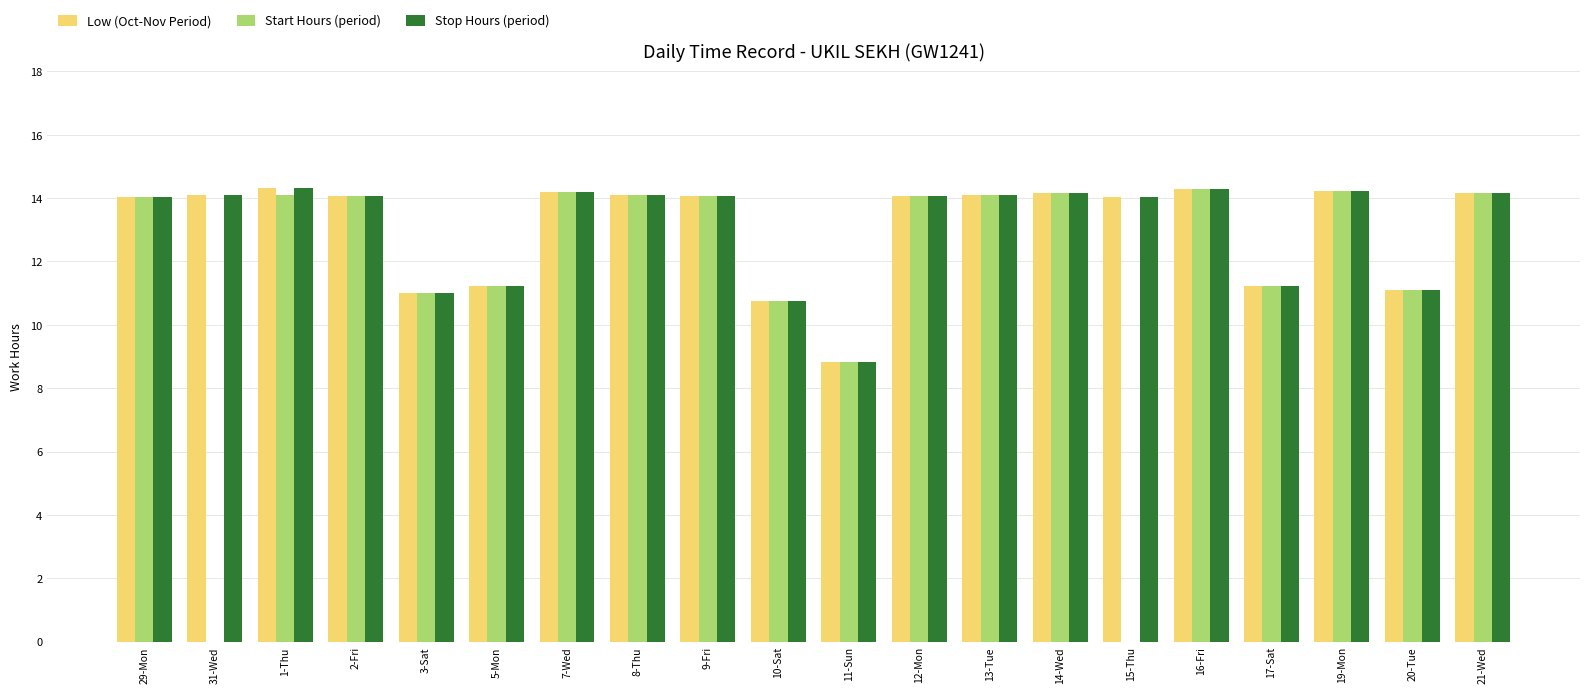

Are the bars grouped side by side (vs. stacked)?

Yes